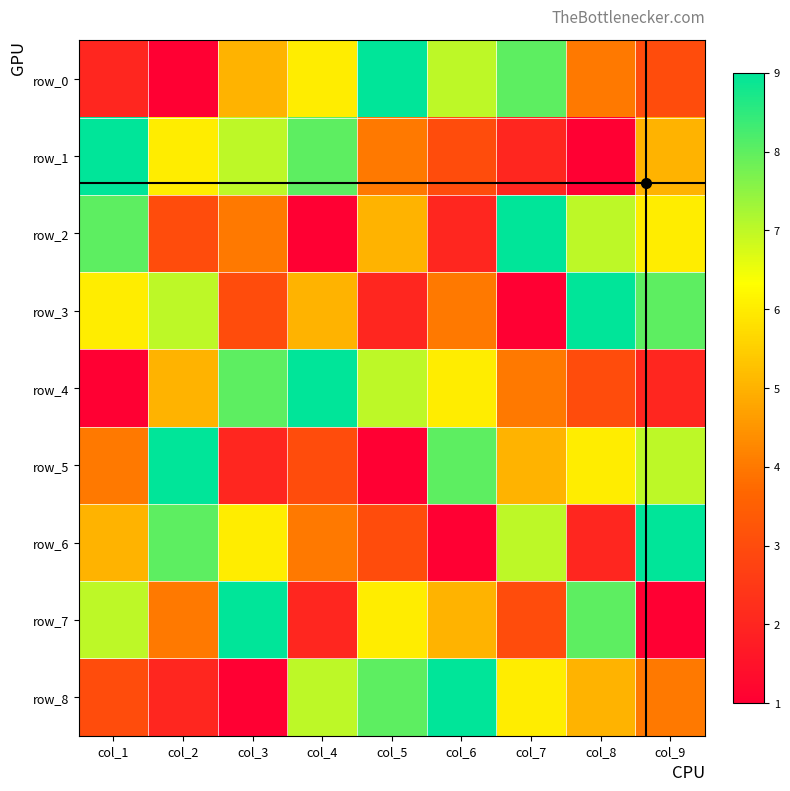

Reading left to right, transcribe all the data shown in this chart.

row_0: col_1=2	col_2=1	col_3=5	col_4=6	col_5=9	col_6=7	col_7=8	col_8=4	col_9=3
row_1: col_1=9	col_2=6	col_3=7	col_4=8	col_5=4	col_6=3	col_7=2	col_8=1	col_9=5
row_2: col_1=8	col_2=3	col_3=4	col_4=1	col_5=5	col_6=2	col_7=9	col_8=7	col_9=6
row_3: col_1=6	col_2=7	col_3=3	col_4=5	col_5=2	col_6=4	col_7=1	col_8=9	col_9=8
row_4: col_1=1	col_2=5	col_3=8	col_4=9	col_5=7	col_6=6	col_7=4	col_8=3	col_9=2
row_5: col_1=4	col_2=9	col_3=2	col_4=3	col_5=1	col_6=8	col_7=5	col_8=6	col_9=7
row_6: col_1=5	col_2=8	col_3=6	col_4=4	col_5=3	col_6=1	col_7=7	col_8=2	col_9=9
row_7: col_1=7	col_2=4	col_3=9	col_4=2	col_5=6	col_6=5	col_7=3	col_8=8	col_9=1
row_8: col_1=3	col_2=2	col_3=1	col_4=7	col_5=8	col_6=9	col_7=6	col_8=5	col_9=4